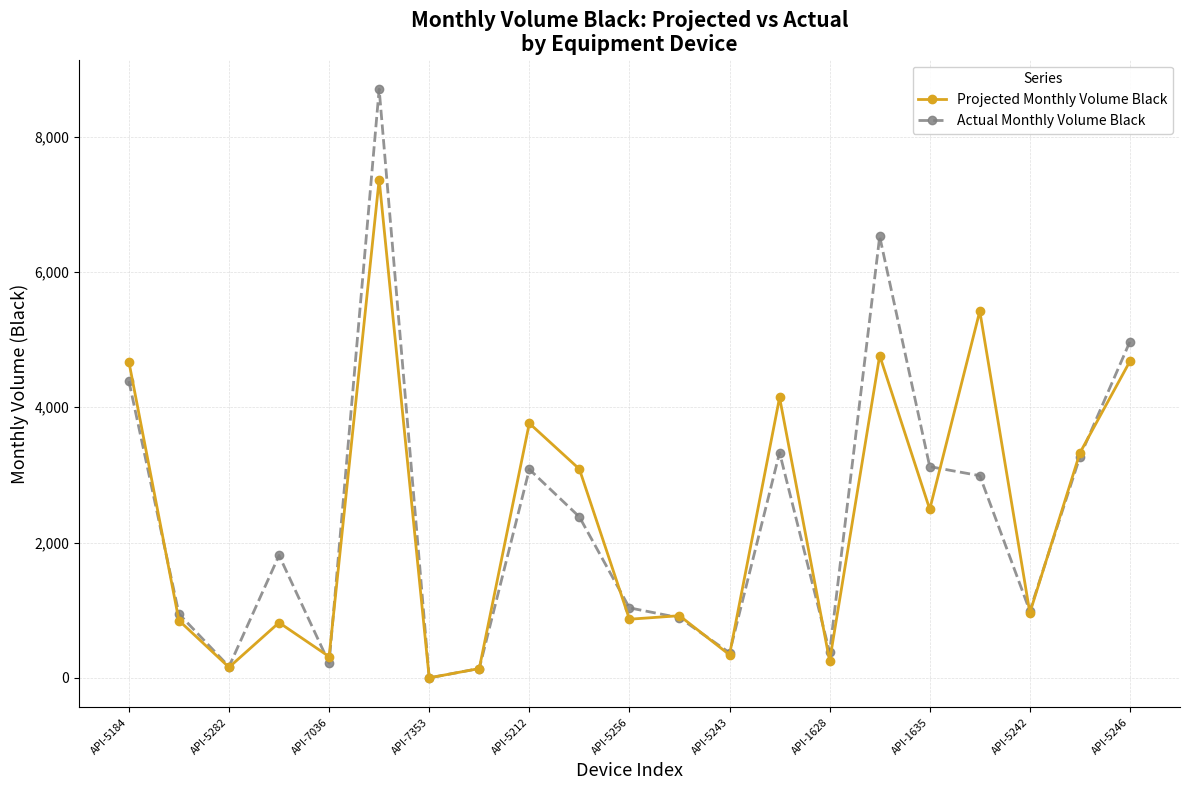

After their last crossing, which series has the higher values: Projected Monthly Volume Black or Actual Monthly Volume Black?

Actual Monthly Volume Black